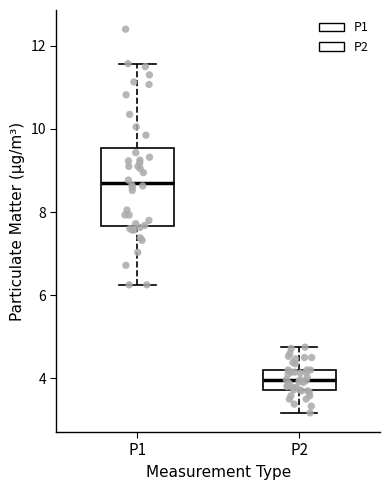

Which box's median line is the highest?

P1